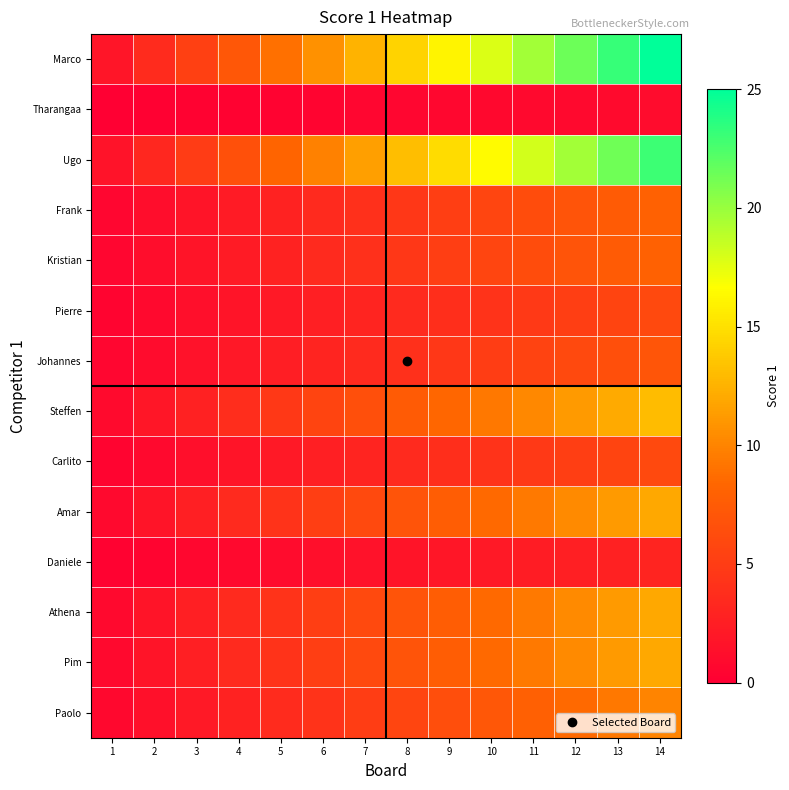

What is the difference between the highest and lowest values at 11?

18.9